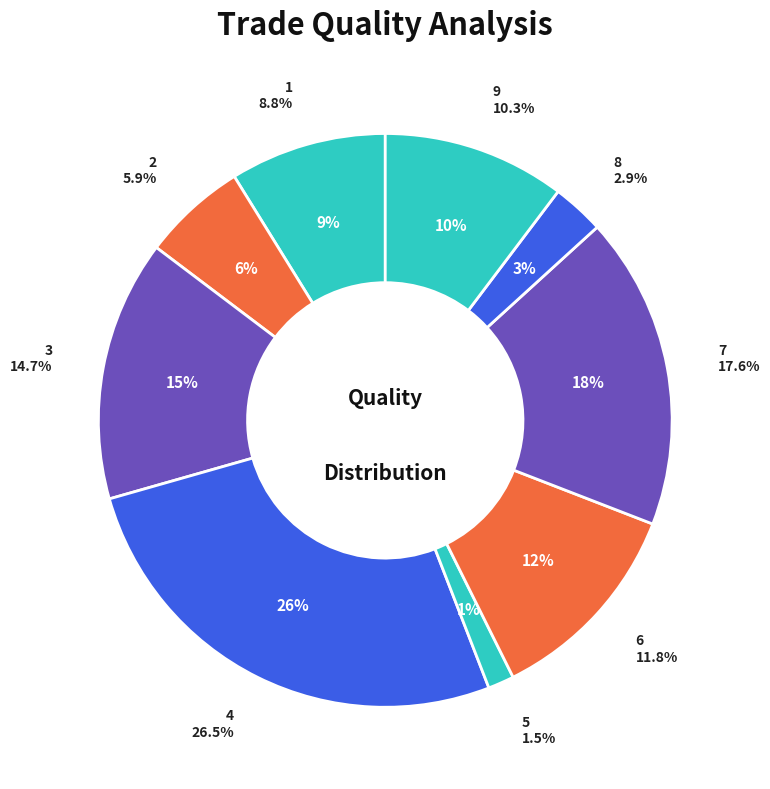

Between 7 and 1, which is larger?

7